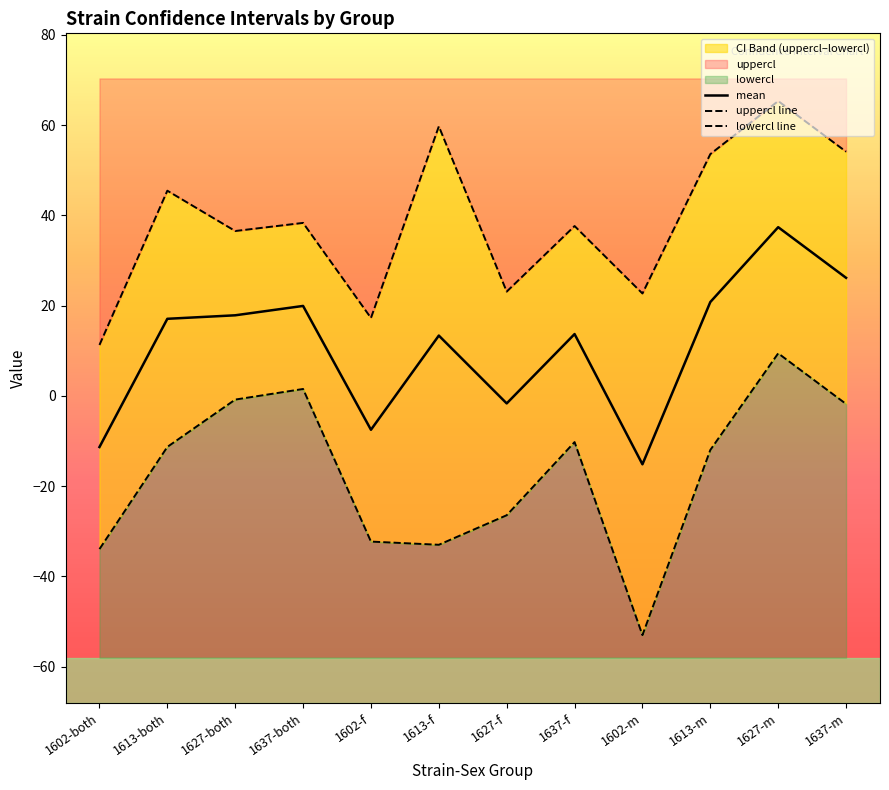

How many interior local valleys does the lowercl line series have?

2